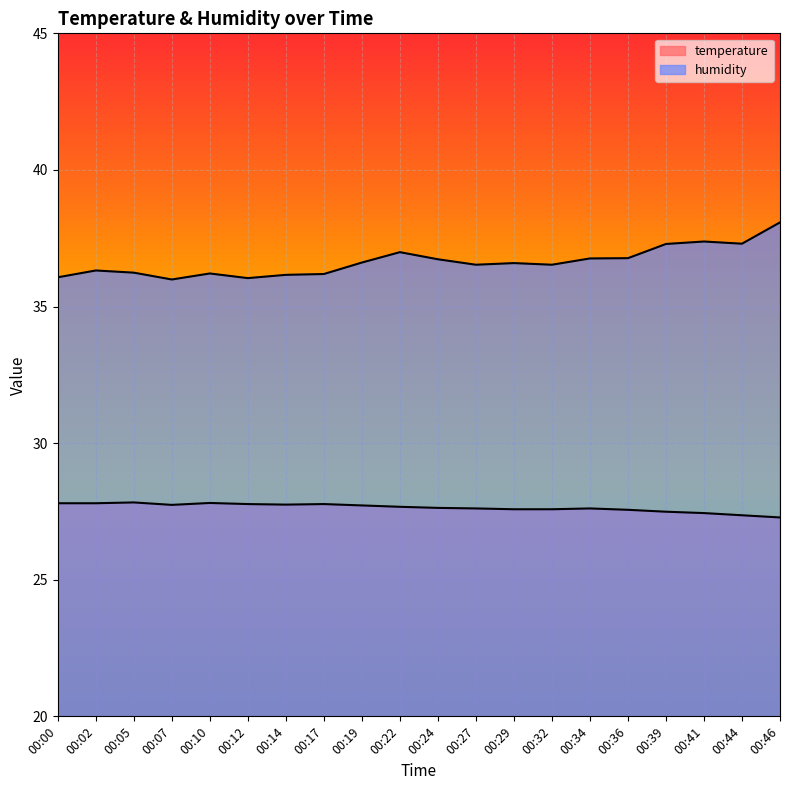

True or false: temperature and humidity cross at least once.

False